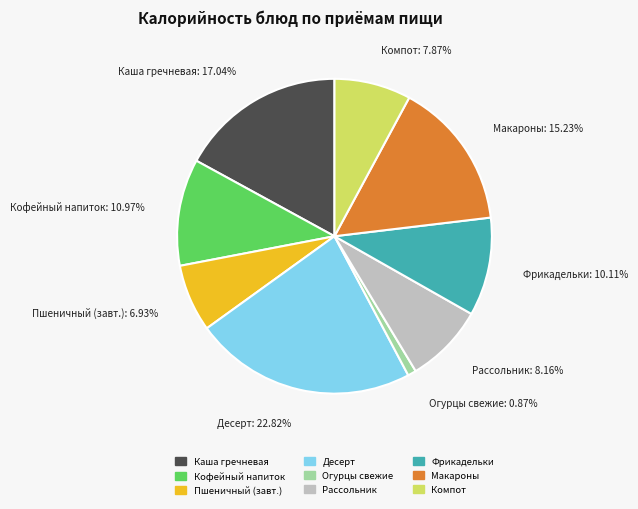

Does any single category account for the majority?

No